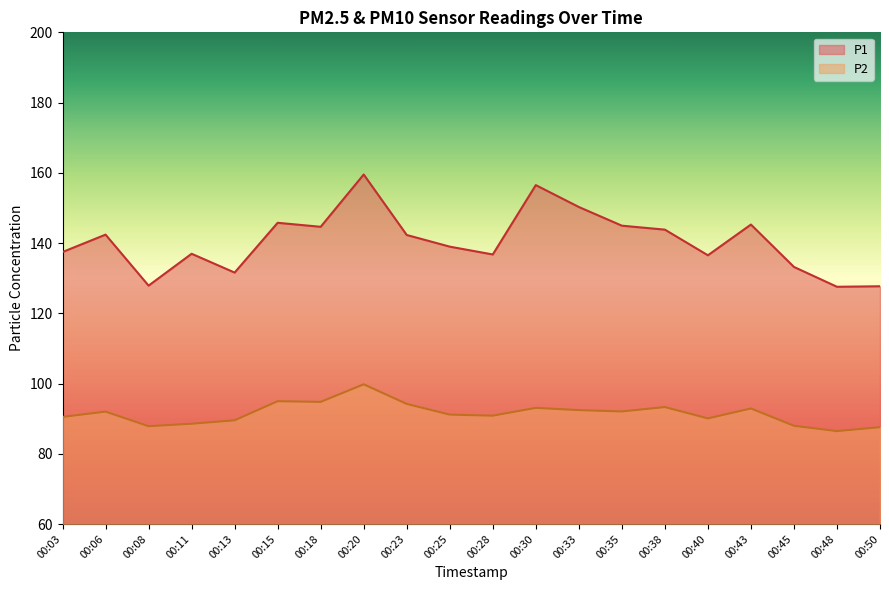

Reading left to right, list all the values displayed in this chart.

P1: 137.4	142.4	127.9	136.9	131.6	145.8	144.6	159.5	142.3	139.0	136.8	156.5	150.3	144.9	143.8	136.5	145.3	133.2	127.5	127.7
P2: 90.5	92.0	87.8	88.5	89.5	95.0	94.8	99.8	94.2	91.2	90.8	93.1	92.4	92.0	93.3	90.1	92.9	88.0	86.5	87.6